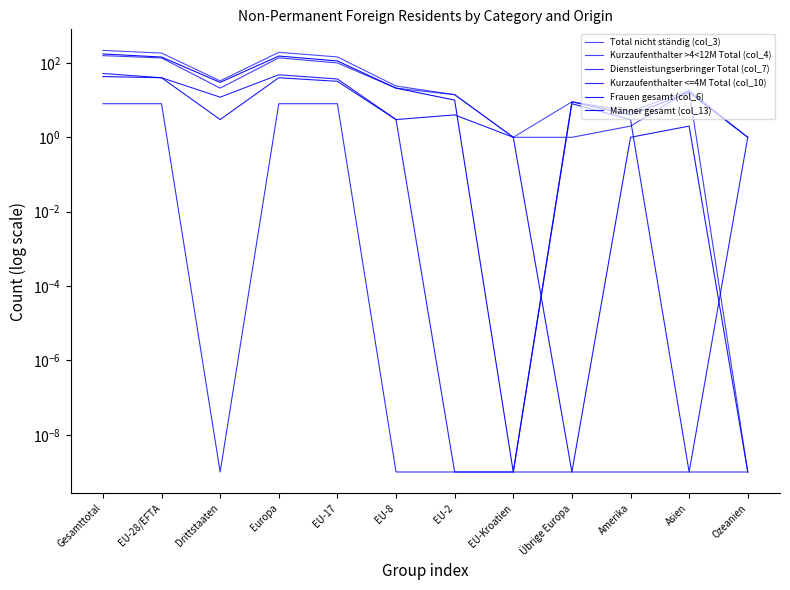

True or false: Kurzaufenthalter <=4M Total (col_10) and Total nicht ständig (col_3) cross at least once.

False